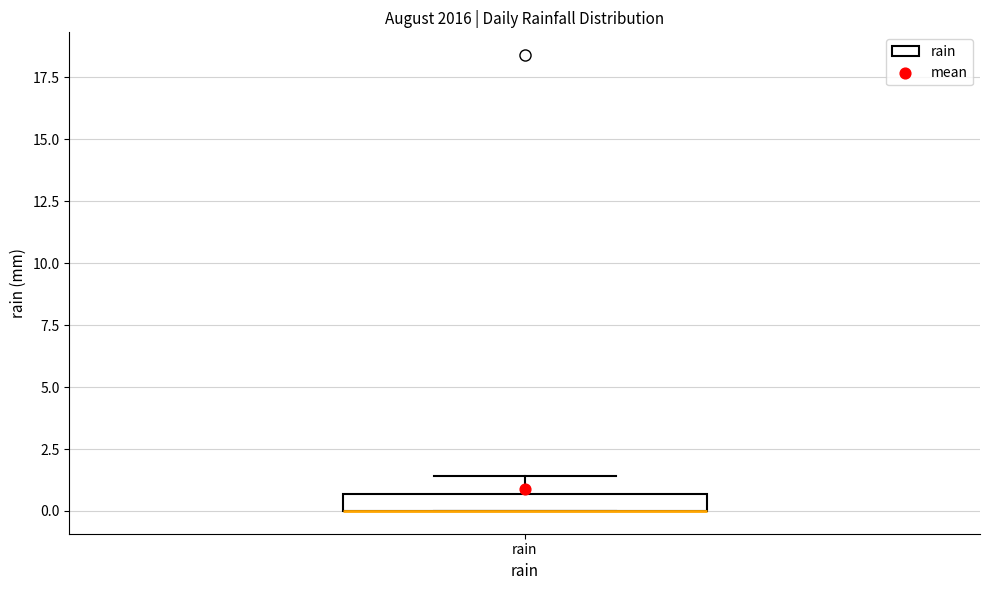

Where is the lower edge of the box for rain on the y-axis? The values are not printed on the chart, so give them approximately, as read against the axis.

0.0